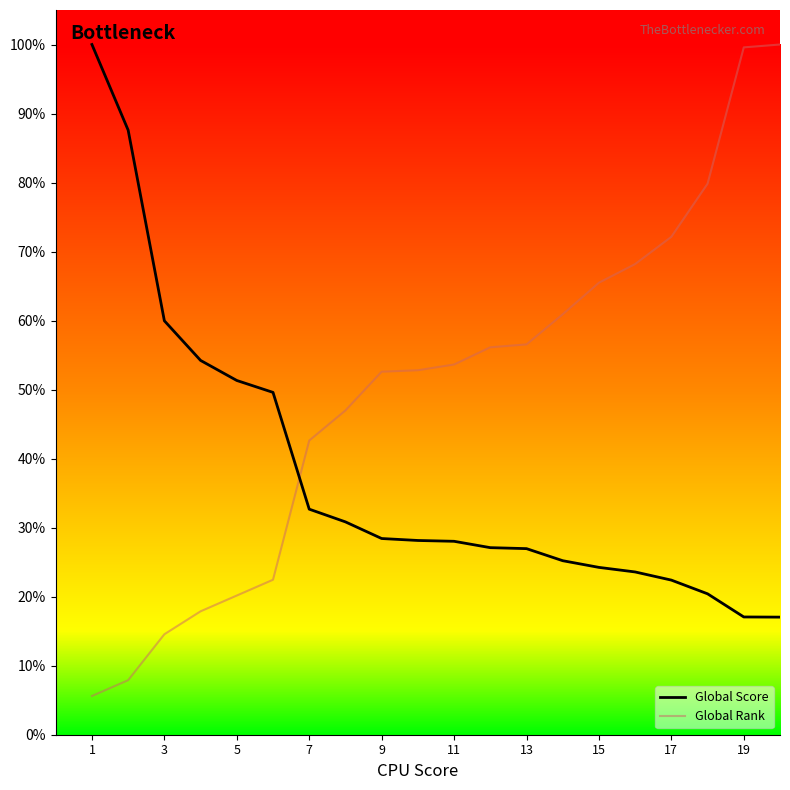

What is the minimum value shown in the chart?

5.6